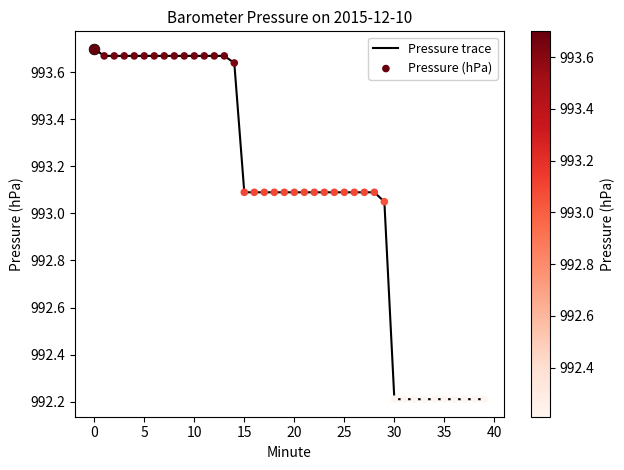

What is the smallest value displayed?

992.2